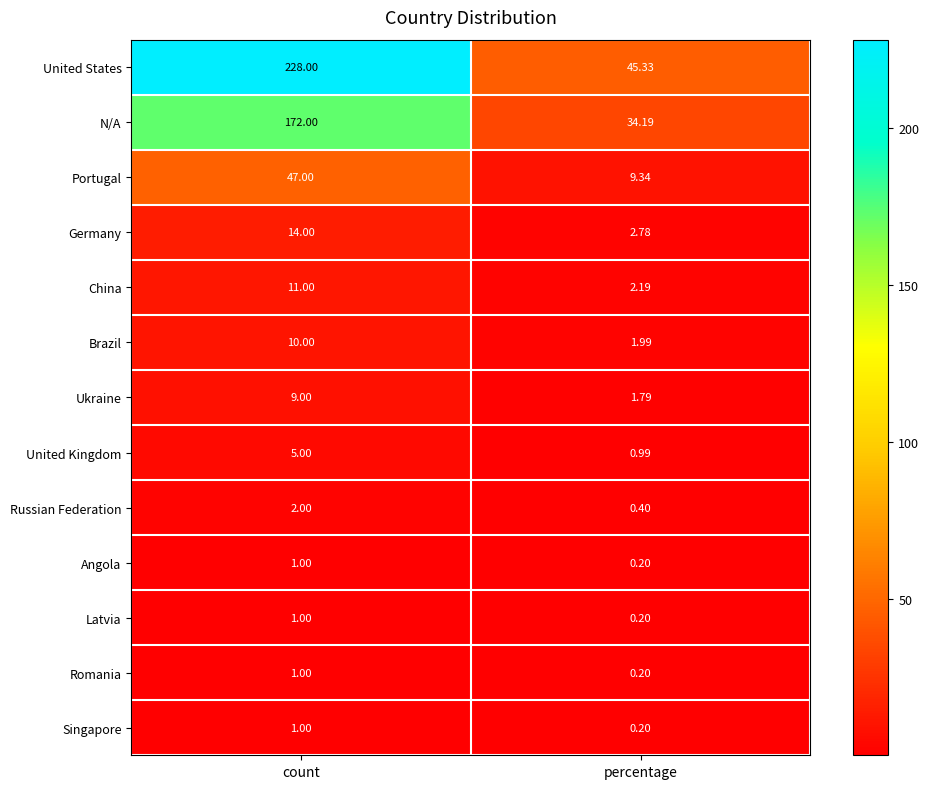

Between count and percentage, which series saw the biggest shift?

United States